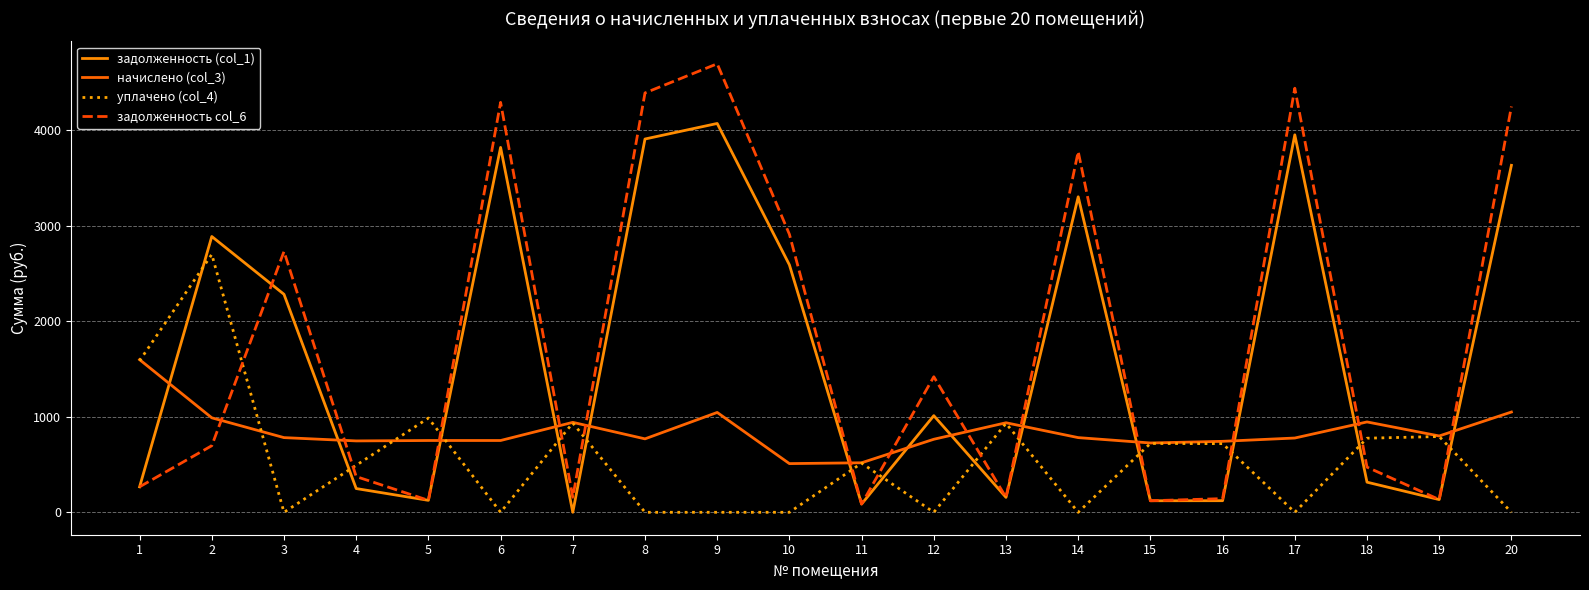

What is the difference between the maximum and minimum values in the задолженность col_6 series?

4609.5